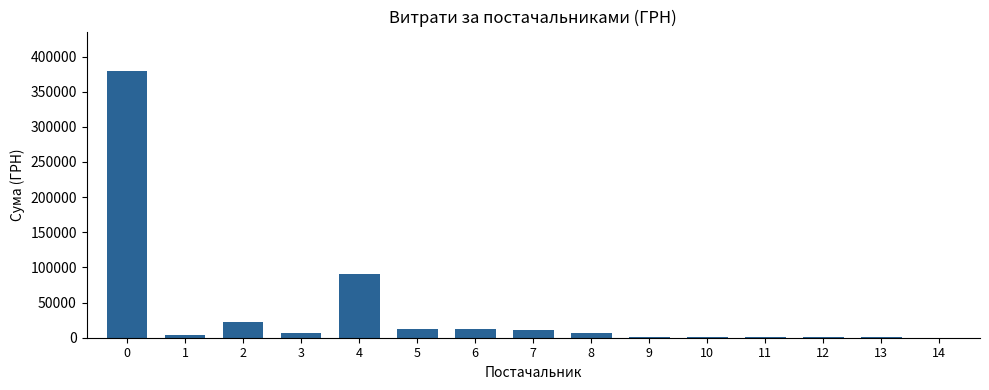

What is the ratio of the value at 2 to the value at 5?

1.7